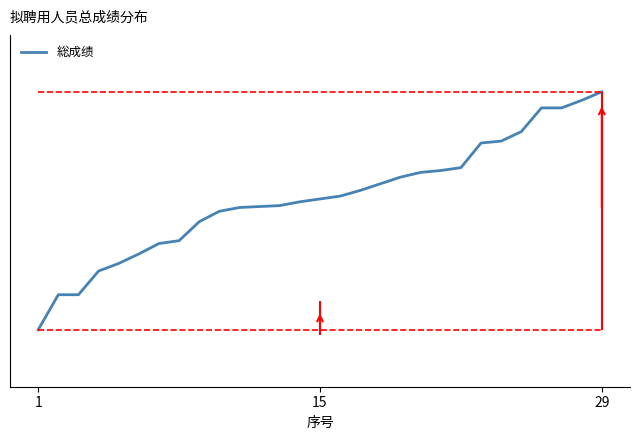

Is it true that the value at 12 is 73.3?

True